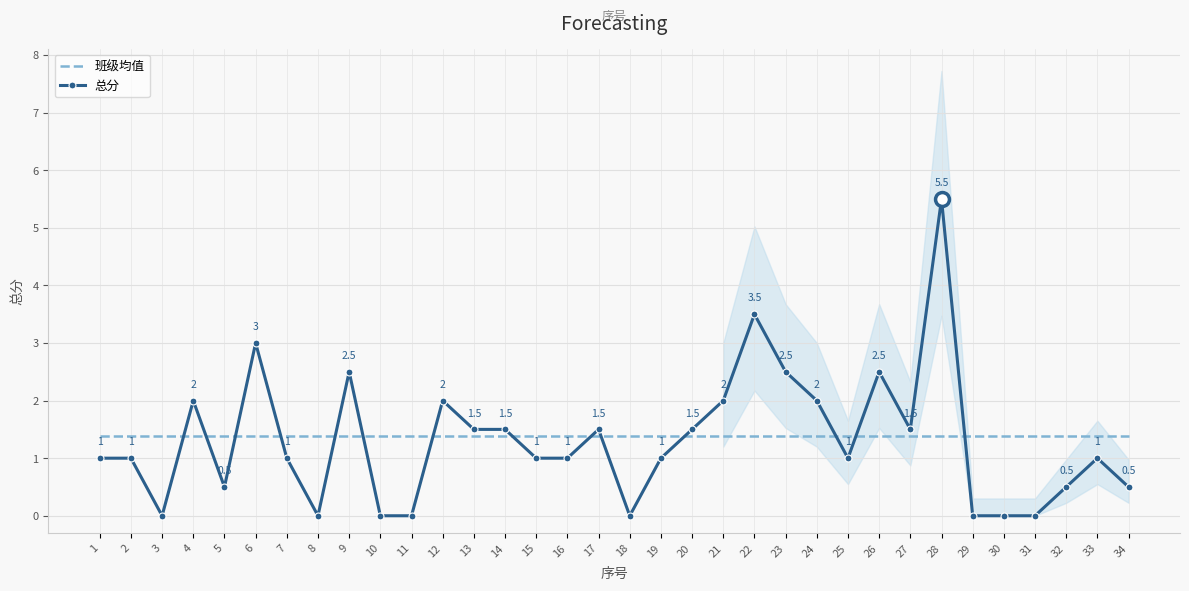

Where do 班级均值 and 总分 first cross each other?

3 and 4